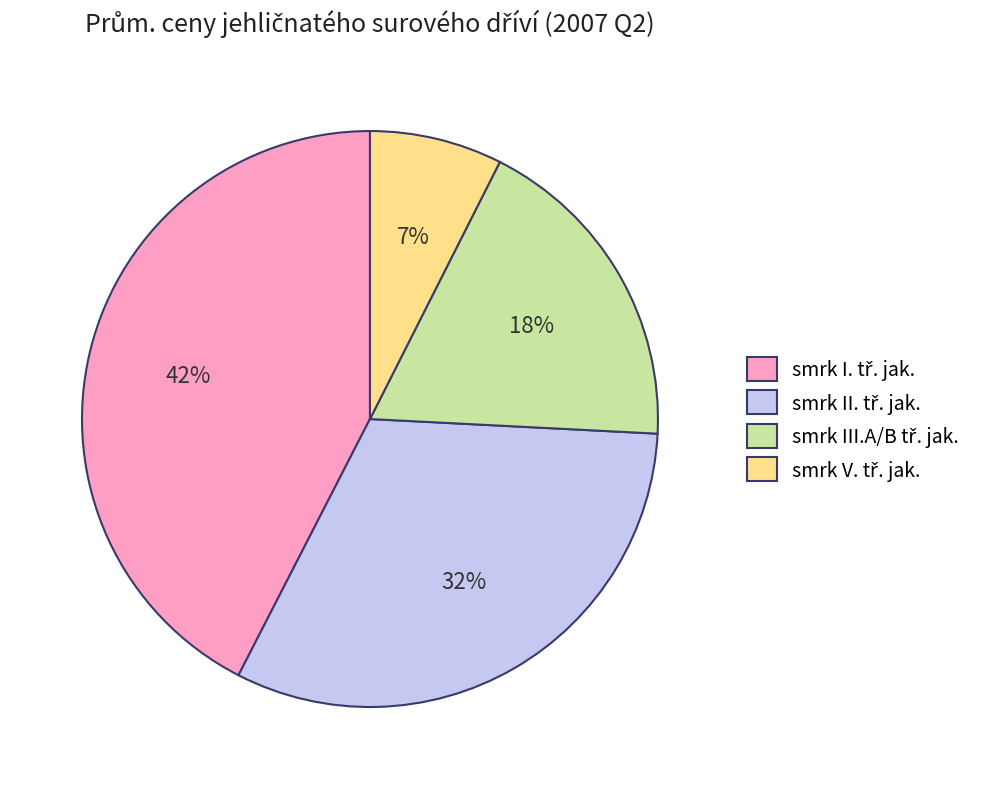

Is there a majority slice in this chart?

No